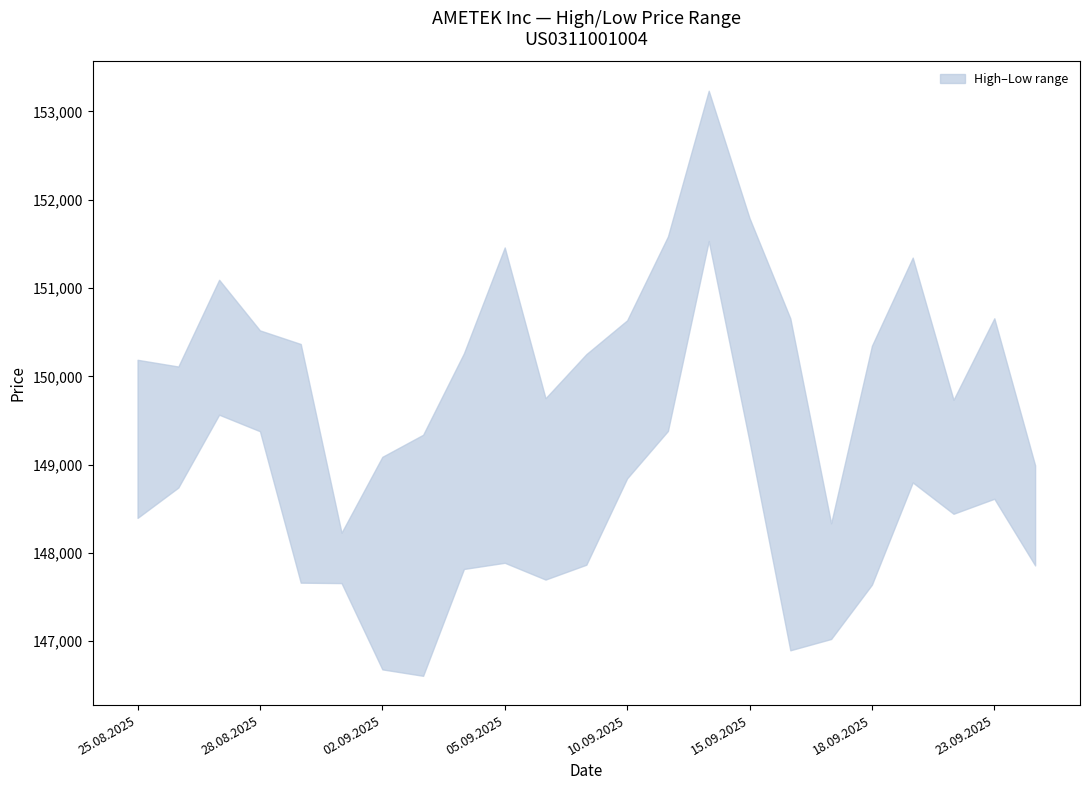

How many data points in Low are less than 147888?

11